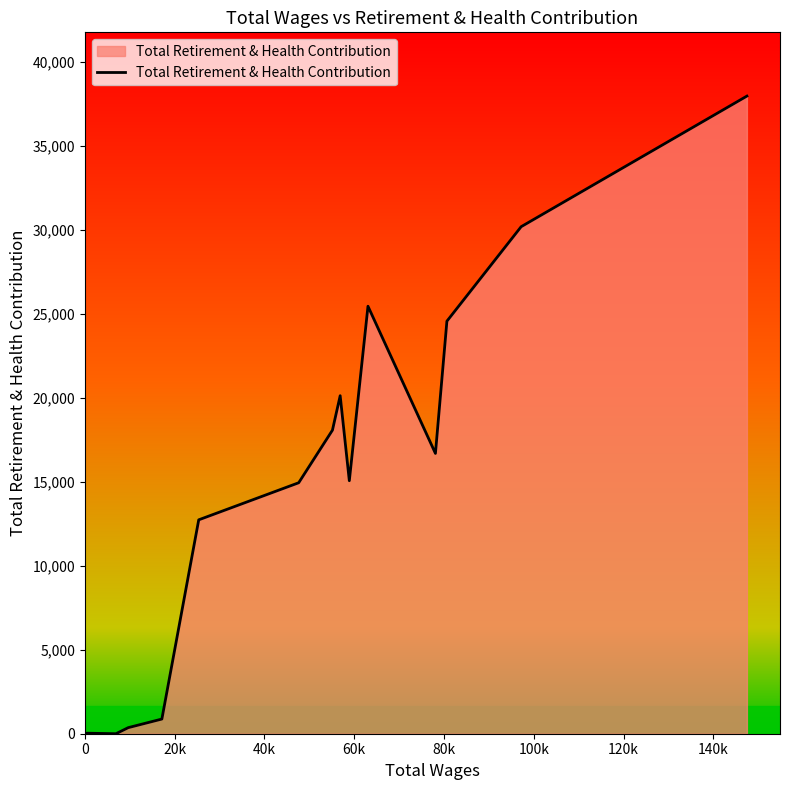

How many lines are shown in the chart?

1